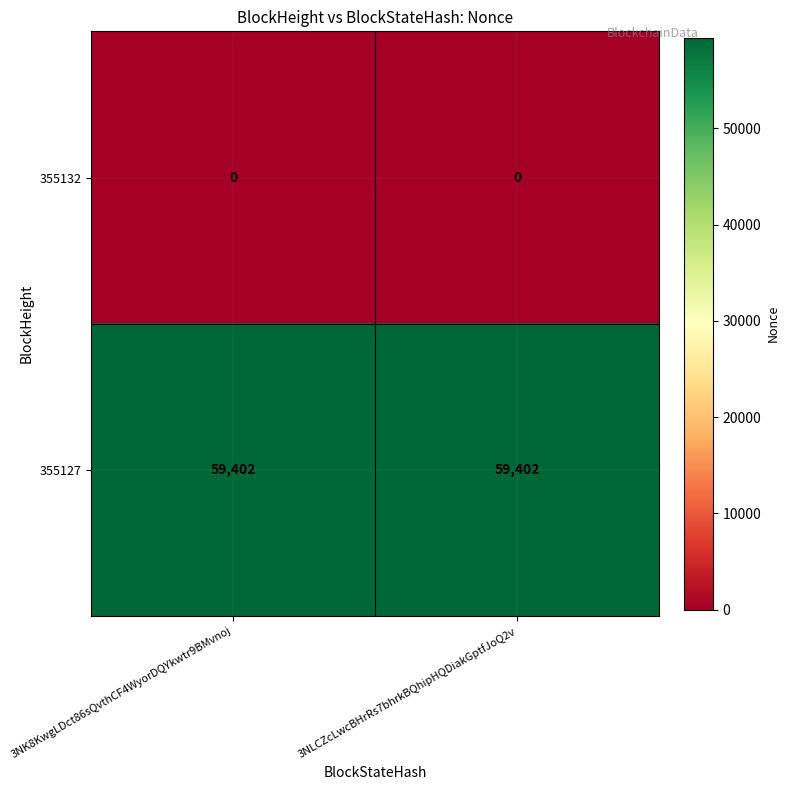

Reading left to right, what are all the values shown in this chart?

355132: 0	0
355127: 59402	59402